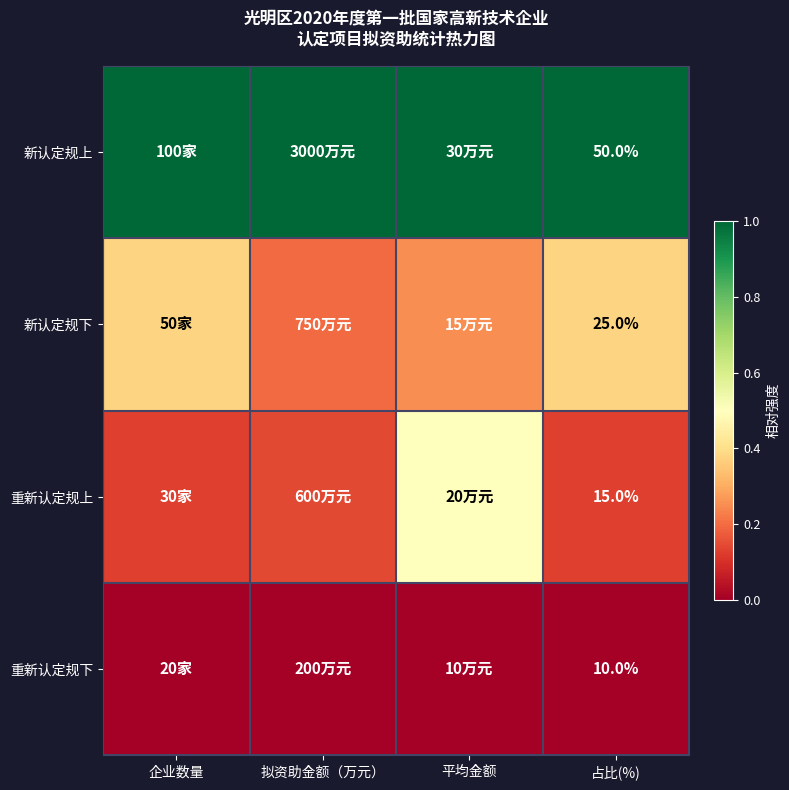

At which category does the chart reach its minimum across all series?

企业数量